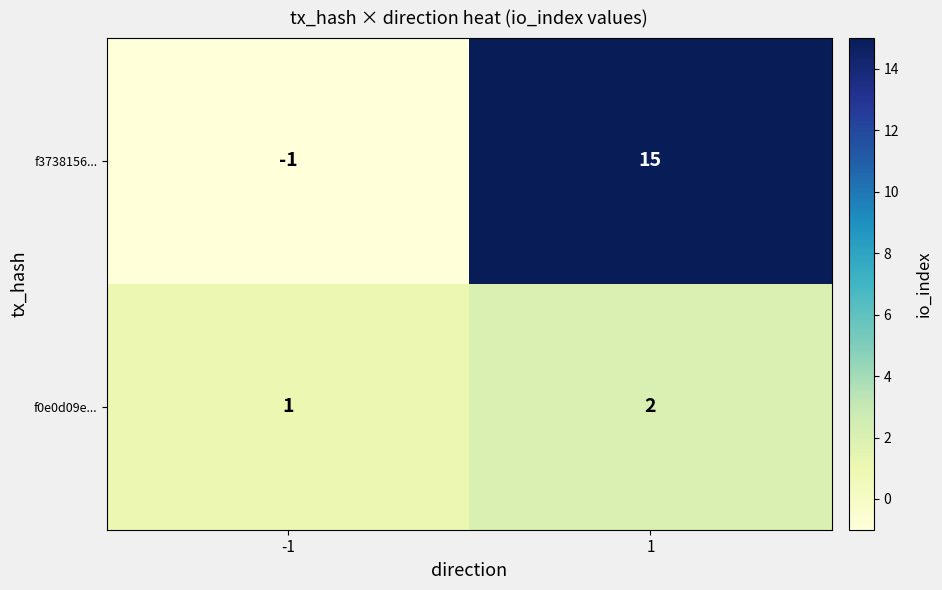

Which series has the largest total across all categories?

f3738156...